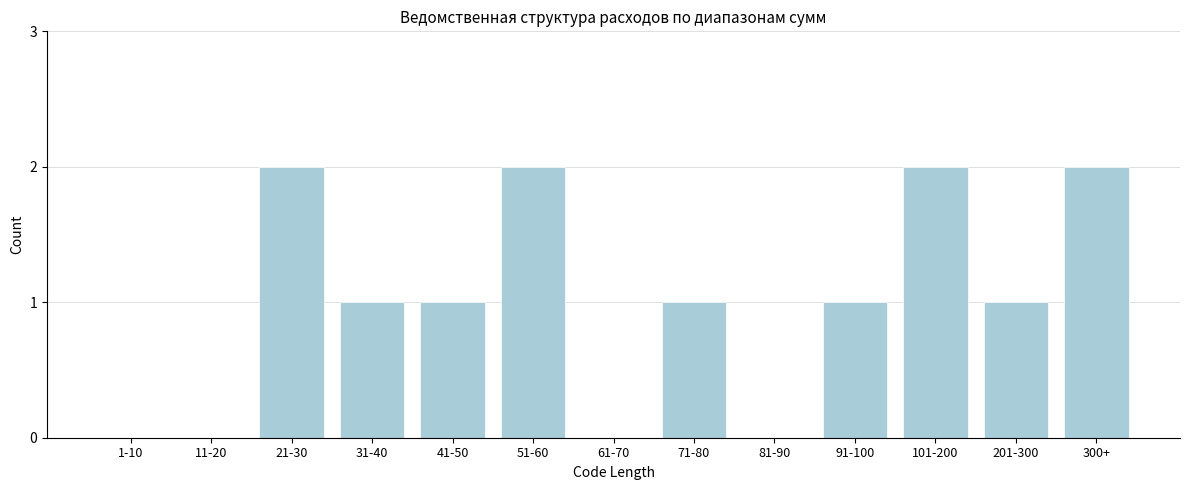

Reading left to right, what are all the values shown in this chart?

1-10=0	11-20=0	21-30=2	31-40=1	41-50=1	51-60=2	61-70=0	71-80=1	81-90=0	91-100=1	101-200=2	201-300=1	300+=2